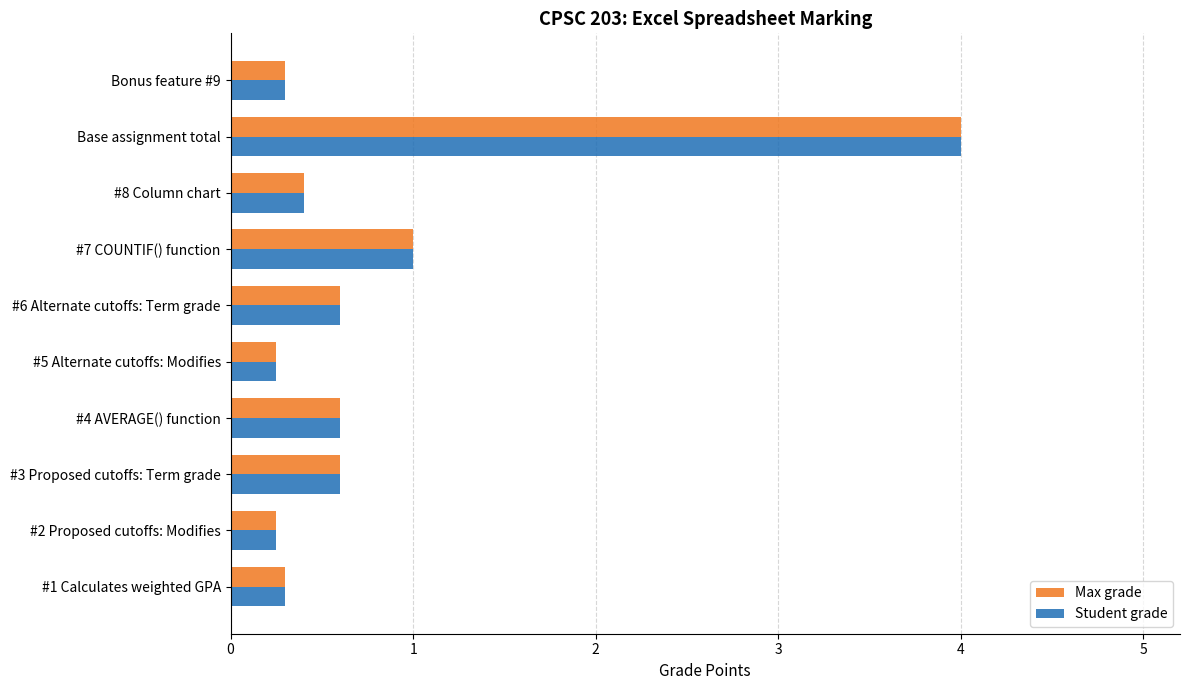

The value of Max grade at #5 Alternate cutoffs: Modifies is 0.2. True or false?

True